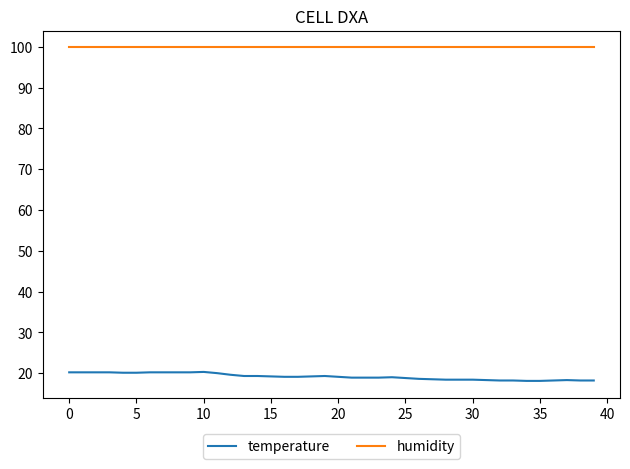

What is the average value of the temperature series?

19.1